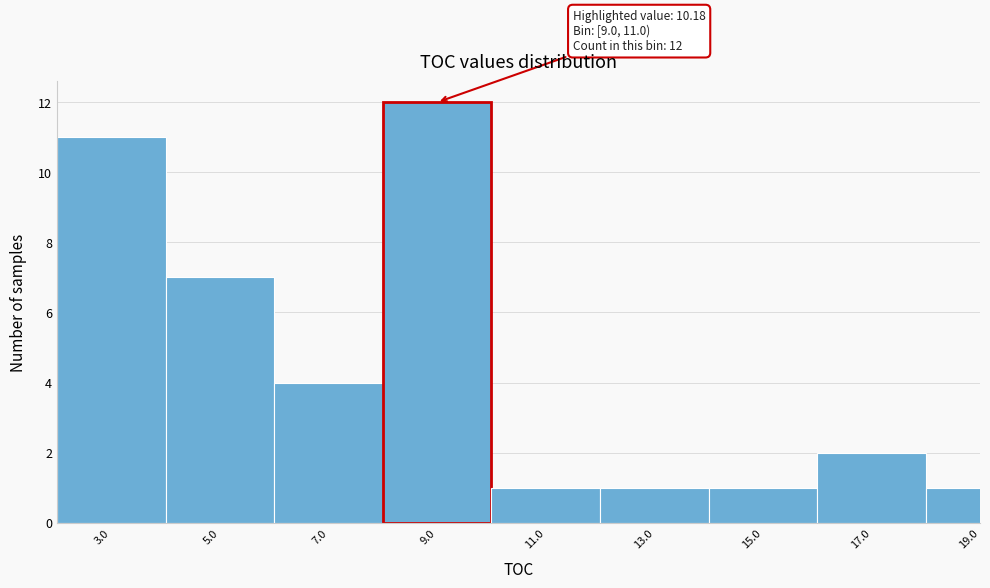

Reading left to right, transcribe all the data shown in this chart.

3.0=11	5.0=7	7.0=4	9.0=12	11.0=1	13.0=1	15.0=1	17.0=2	19.0=1